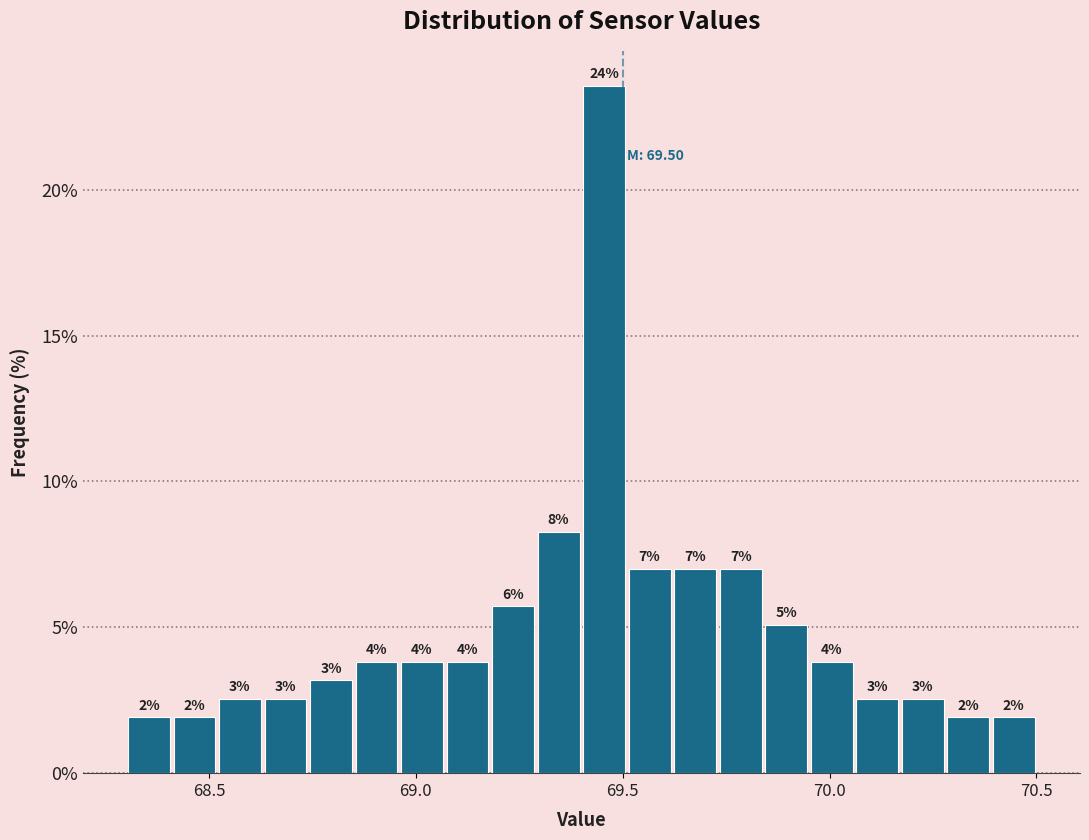

Read against the x-axis, roughly where is the centre of the tallest bar?

69.45